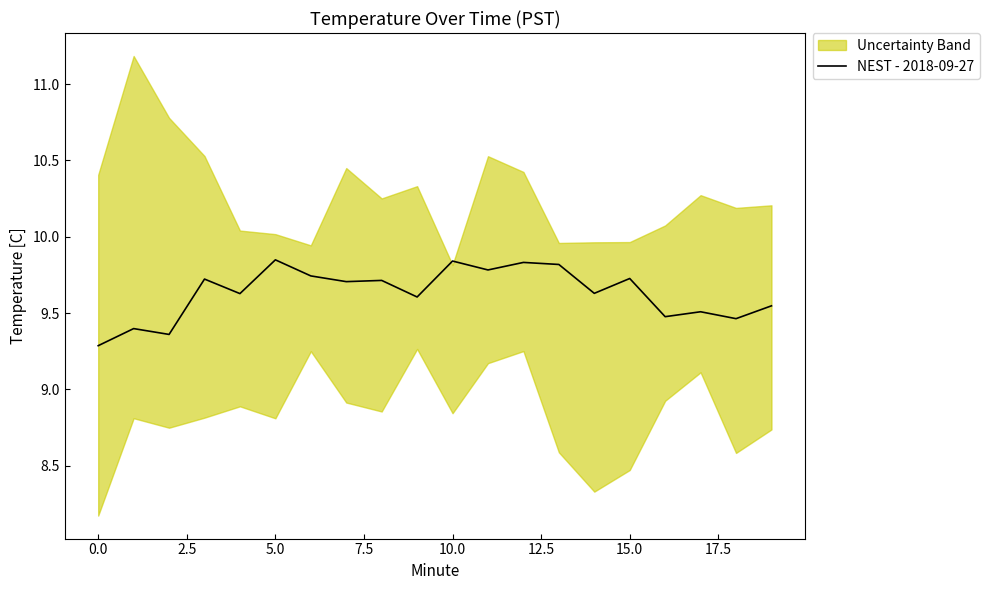

How many interior local valleys (lower than both neighbors) does the data have?

8